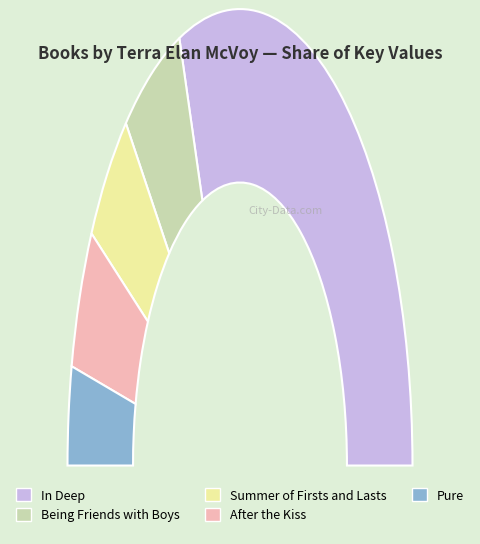

How many segments does this pie chart have?

5